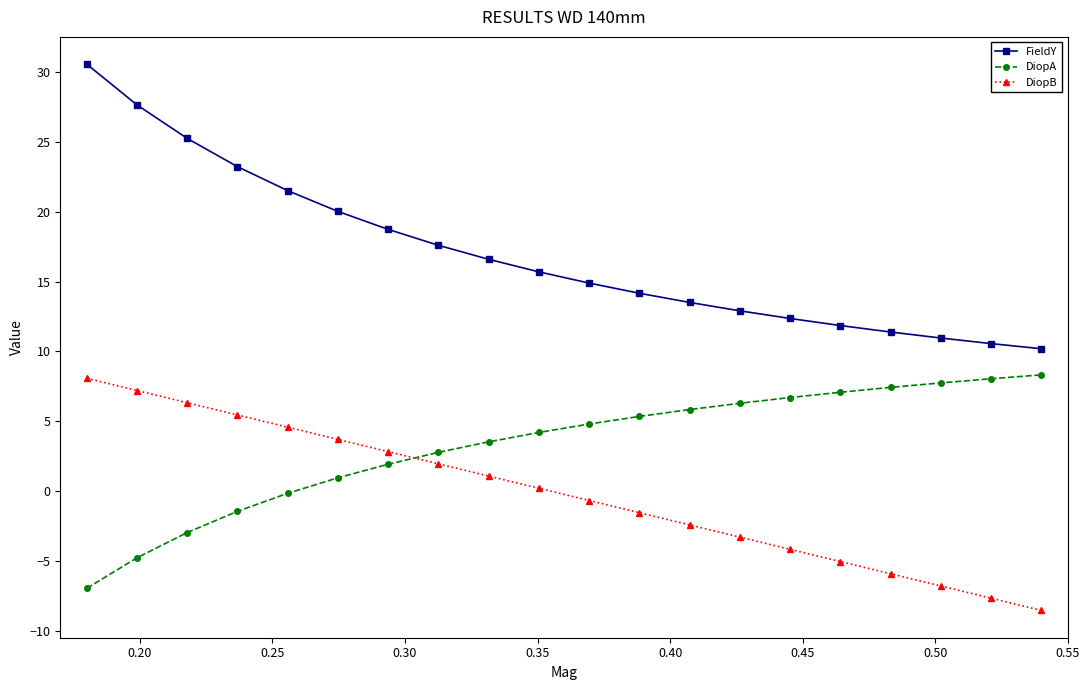

What is the maximum value for DiopA?

8.3